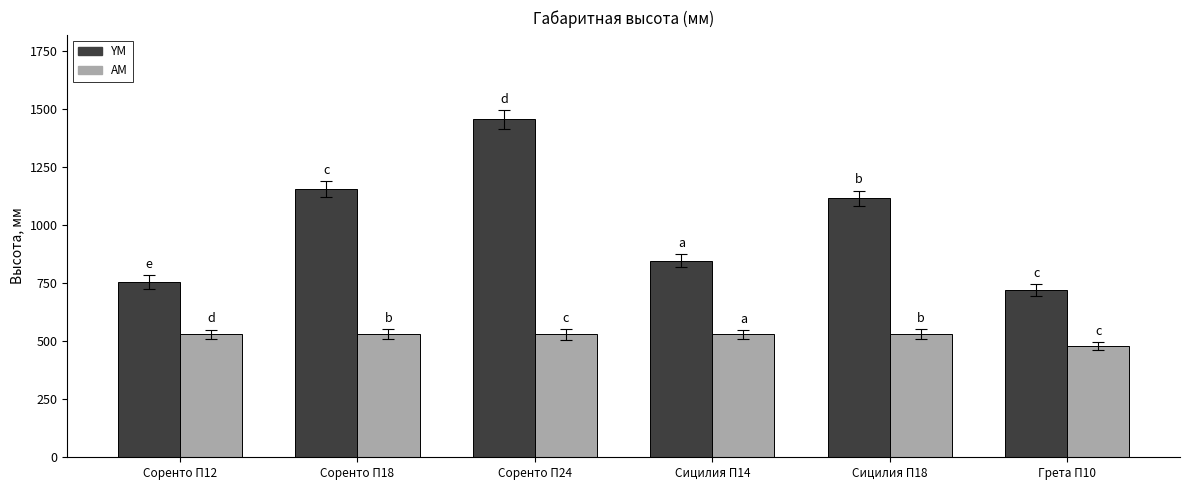

What are all the series names shown in the legend?

YM, AM